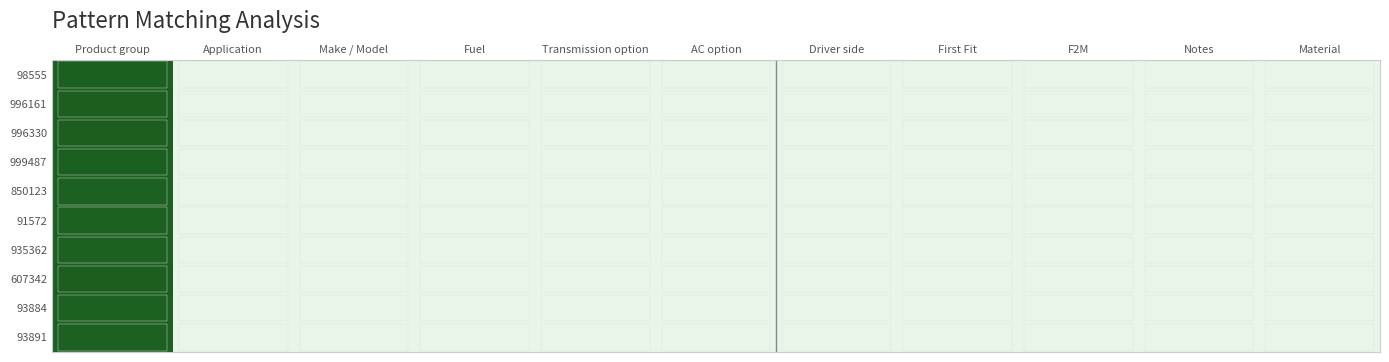

What is the maximum value shown in the chart?

8708999790